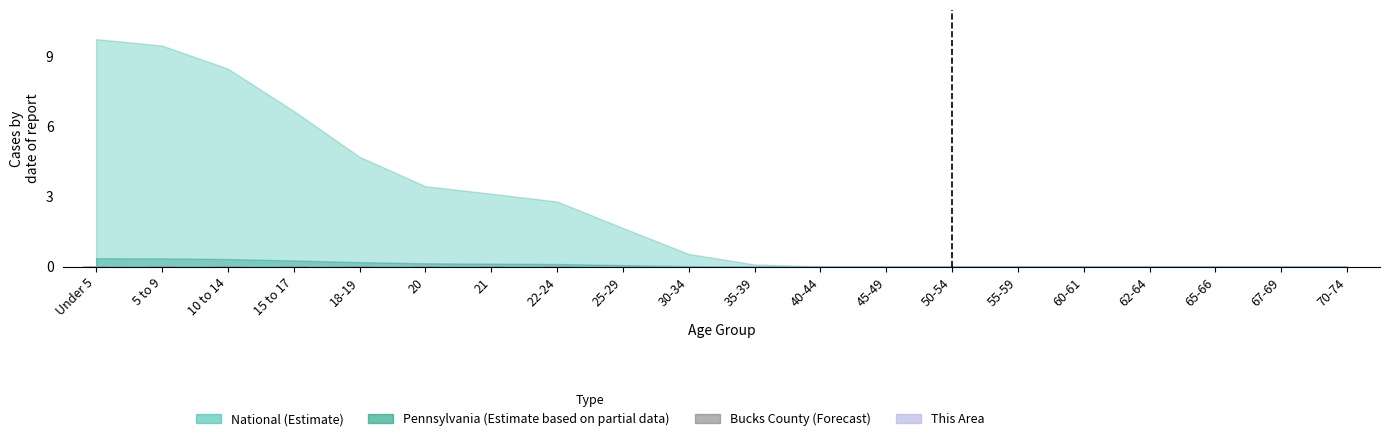

True or false: the data shows 0.0 at 40-44.

True